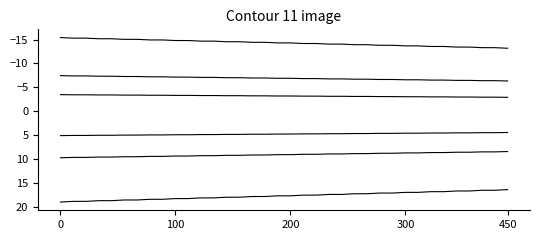

How many categories are shown in the chart?

36